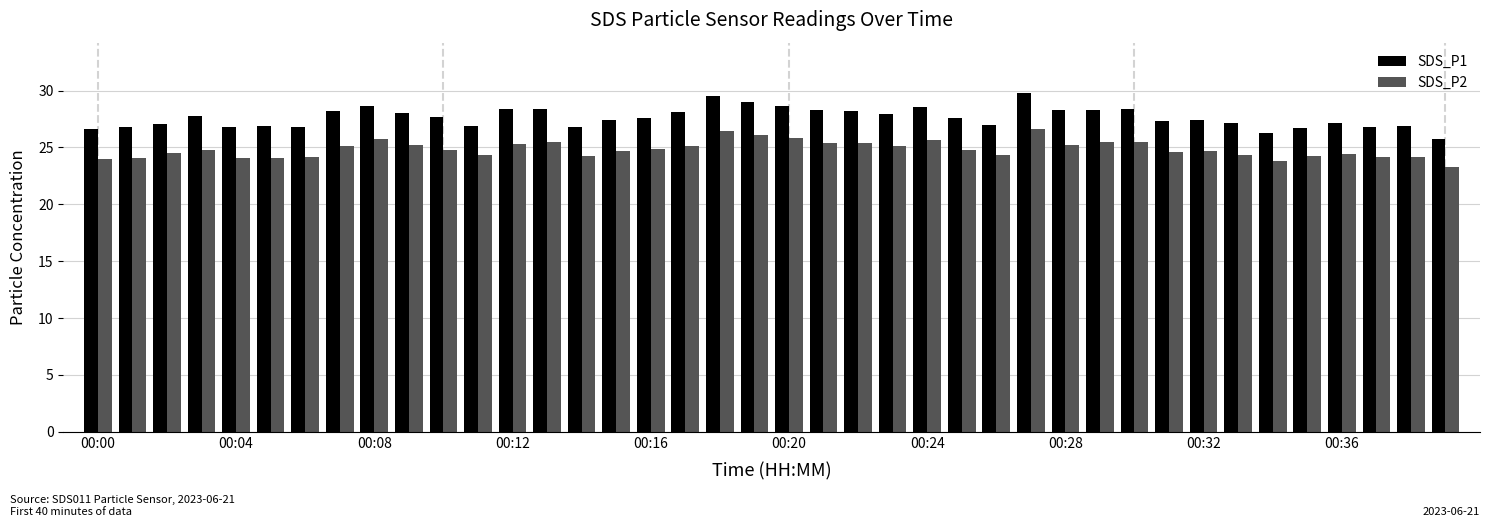

Does the chart contain any negative values?

No